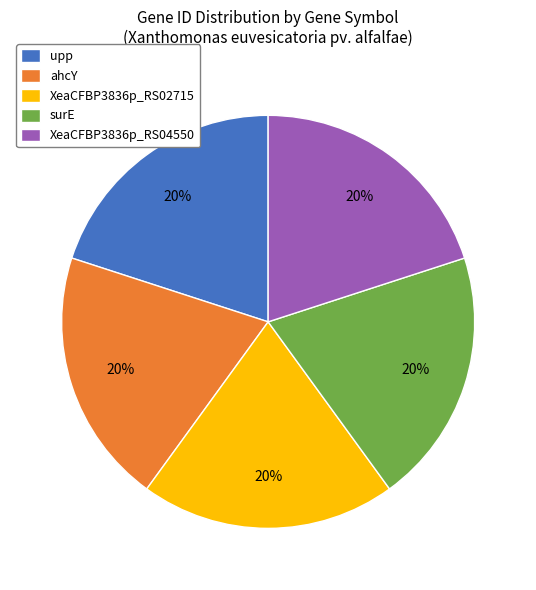

To the nearest percent, what is the average slice percentage?

20%